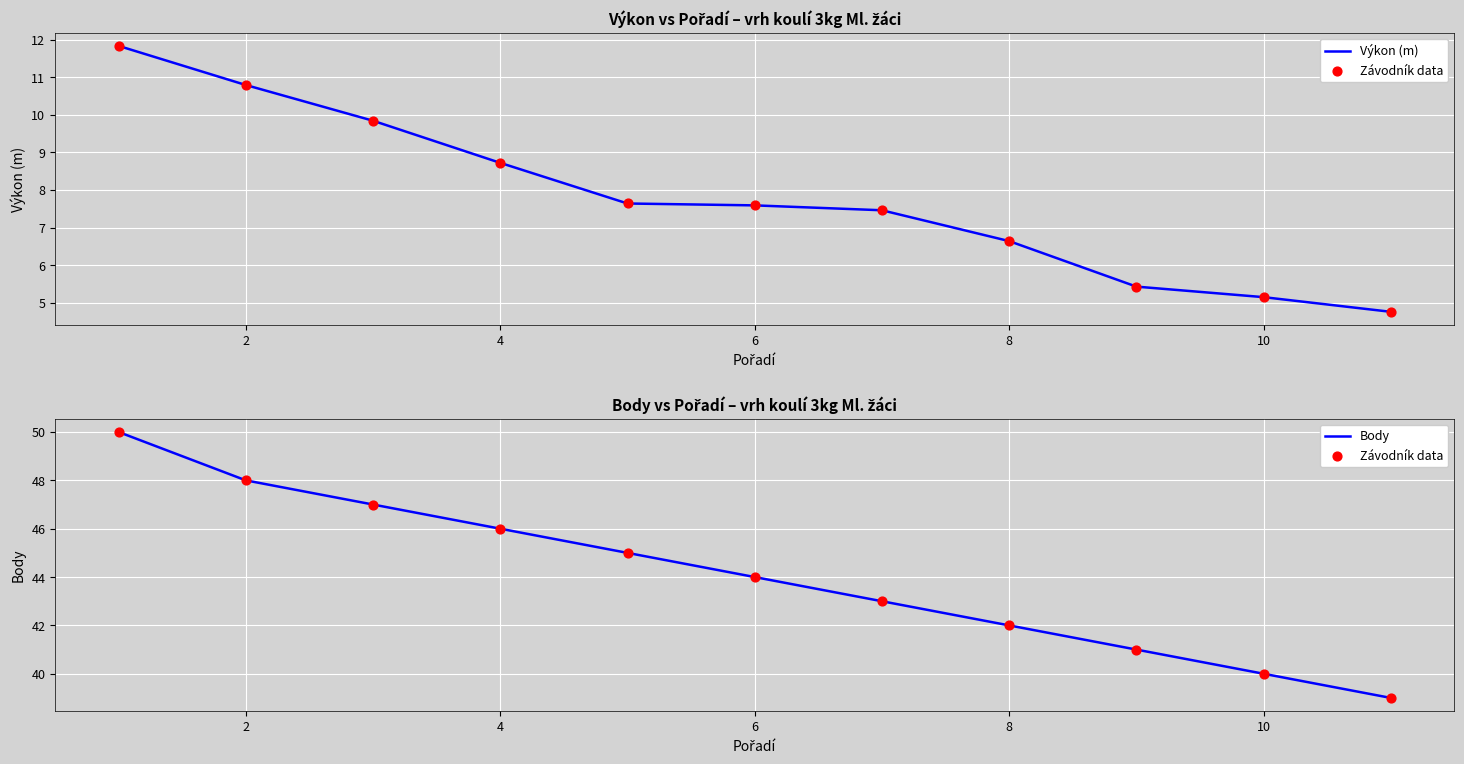

What are all the series names shown in the legend?

Výkon (m), Závodník data, Body